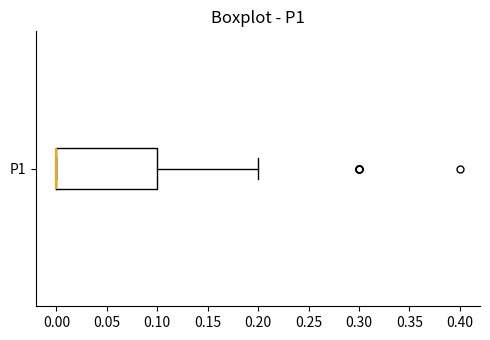

Read this box plot against the x-axis: the position of the median line, the range covered by the box, and the ends of both whiskers. The values are not printed on the chart, so give them approximately, as read against the axis.

median 0.0 (drawn on the box's left edge), box 0.0 to 0.1, whiskers 0.0 to 0.2